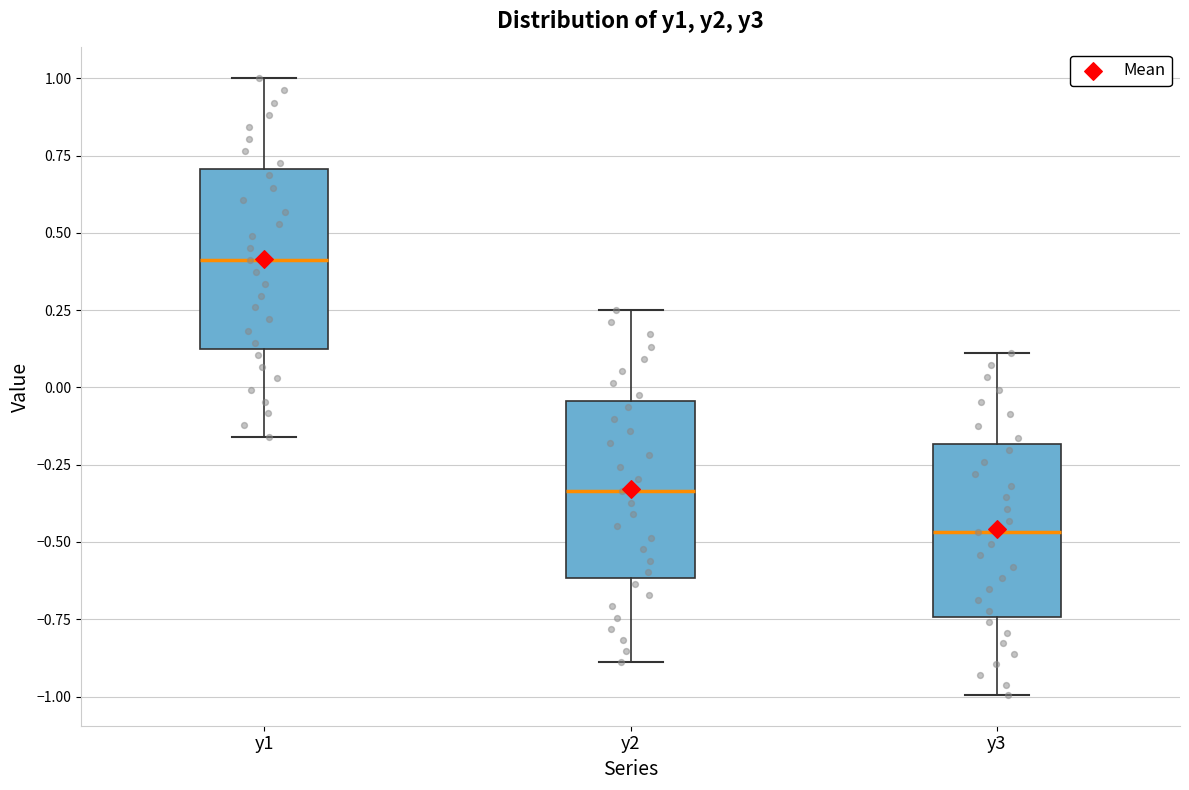

Reading left to right, read every box against the y-axis: the position of its median line, the range the box covers, and the ends of its whiskers. The values are not printed on the chart, so give them approximately, as read against the axis.

y1: median 0.40, box 0.10 to 0.70, whiskers -0.15 to 1.00
y2: median -0.35, box -0.60 to -0.05, whiskers -0.90 to 0.25
y3: median -0.45, box -0.75 to -0.20, whiskers -1.00 to 0.10